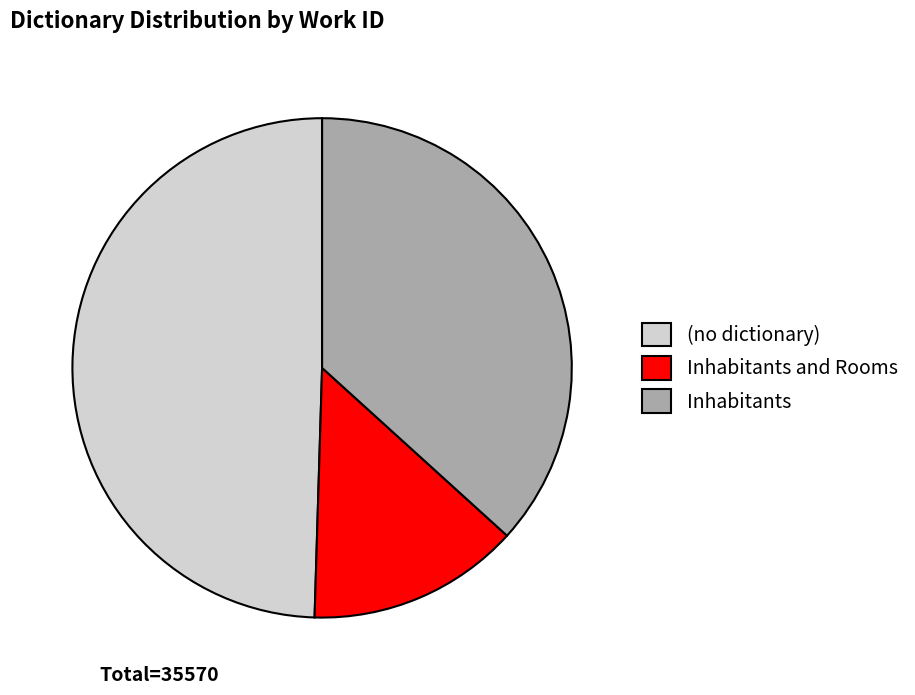

Approximately how many times larger is the value at Inhabitants and Rooms compared to Inhabitants?

0.4